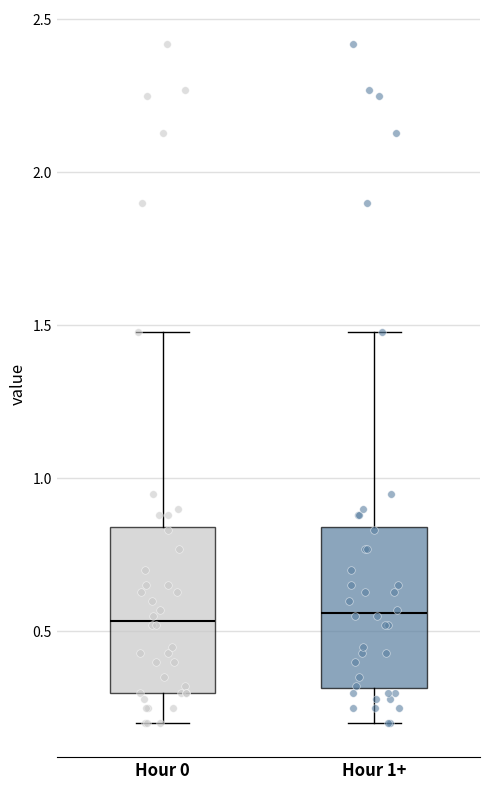

Reading left to right, read every box against the y-axis: the position of its median line, the range the box covers, and the ends of its whiskers. The values are not printed on the chart, so give them approximately, as read against the axis.

Hour 0: median 0.55, box 0.30 to 0.85, whiskers 0.20 to 1.50
Hour 1+: median 0.55, box 0.30 to 0.85, whiskers 0.20 to 1.50